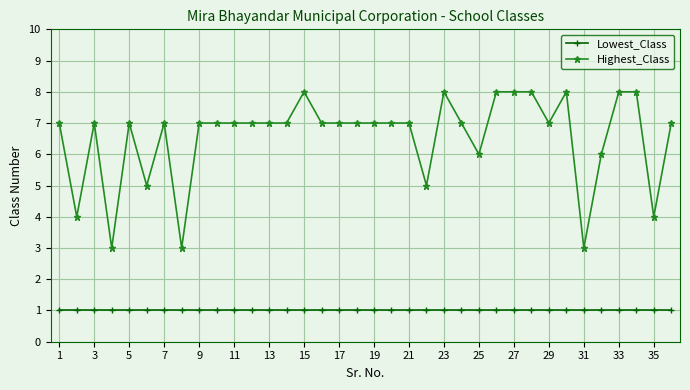

Rank the series by their average value, from lowest to highest.

Lowest_Class, Highest_Class